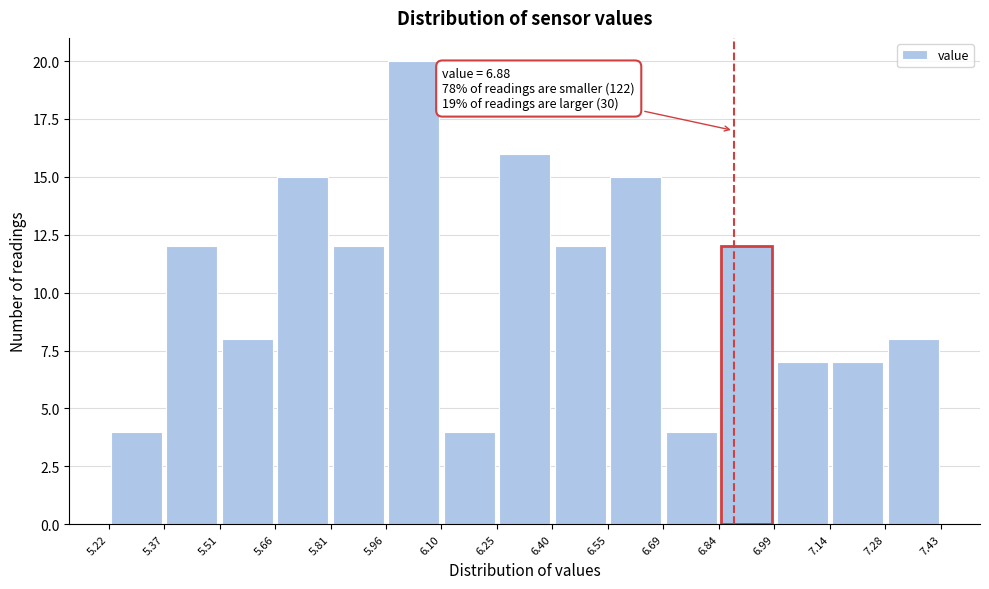

Which range on the x-axis has the tallest bar?

5.96 to 6.10